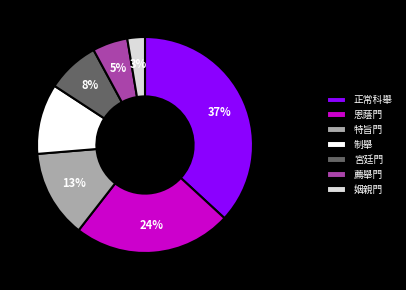

To the nearest percent, what is the difference between the largest and smallest slice percentages?

34%